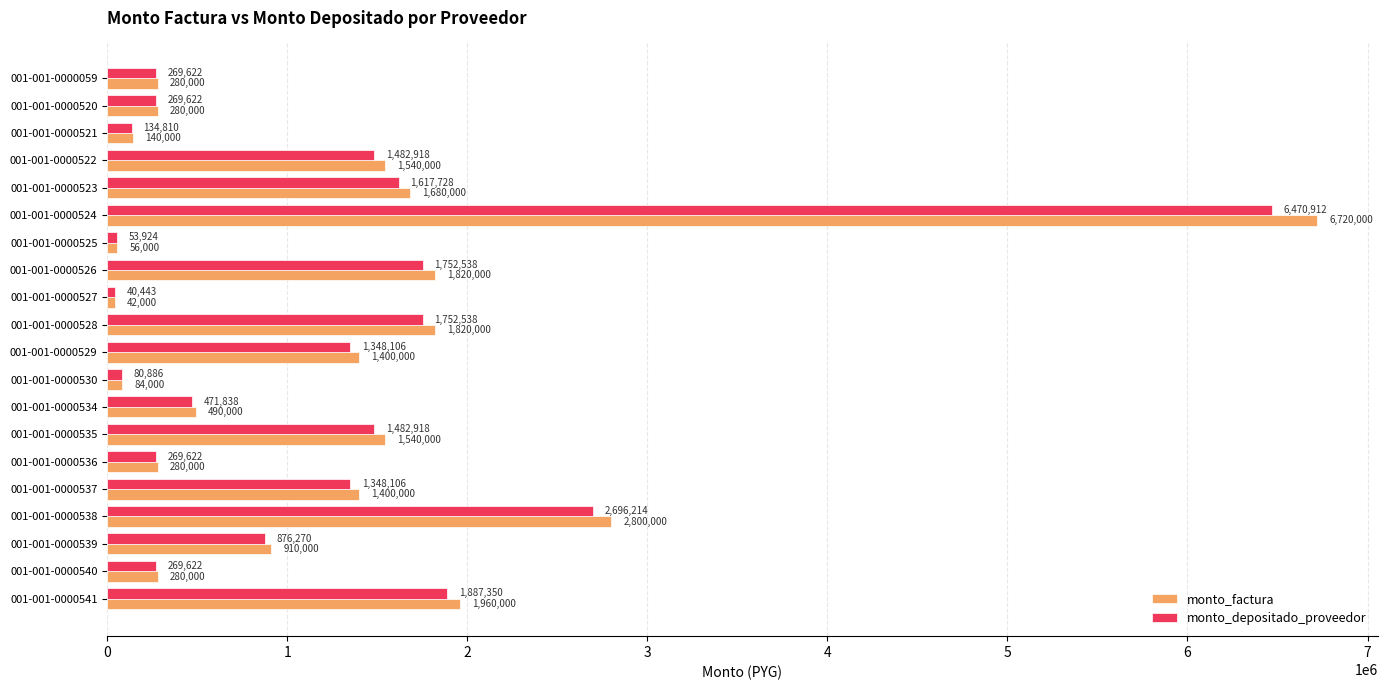

What is the highest value of the monto_factura series?

6720000